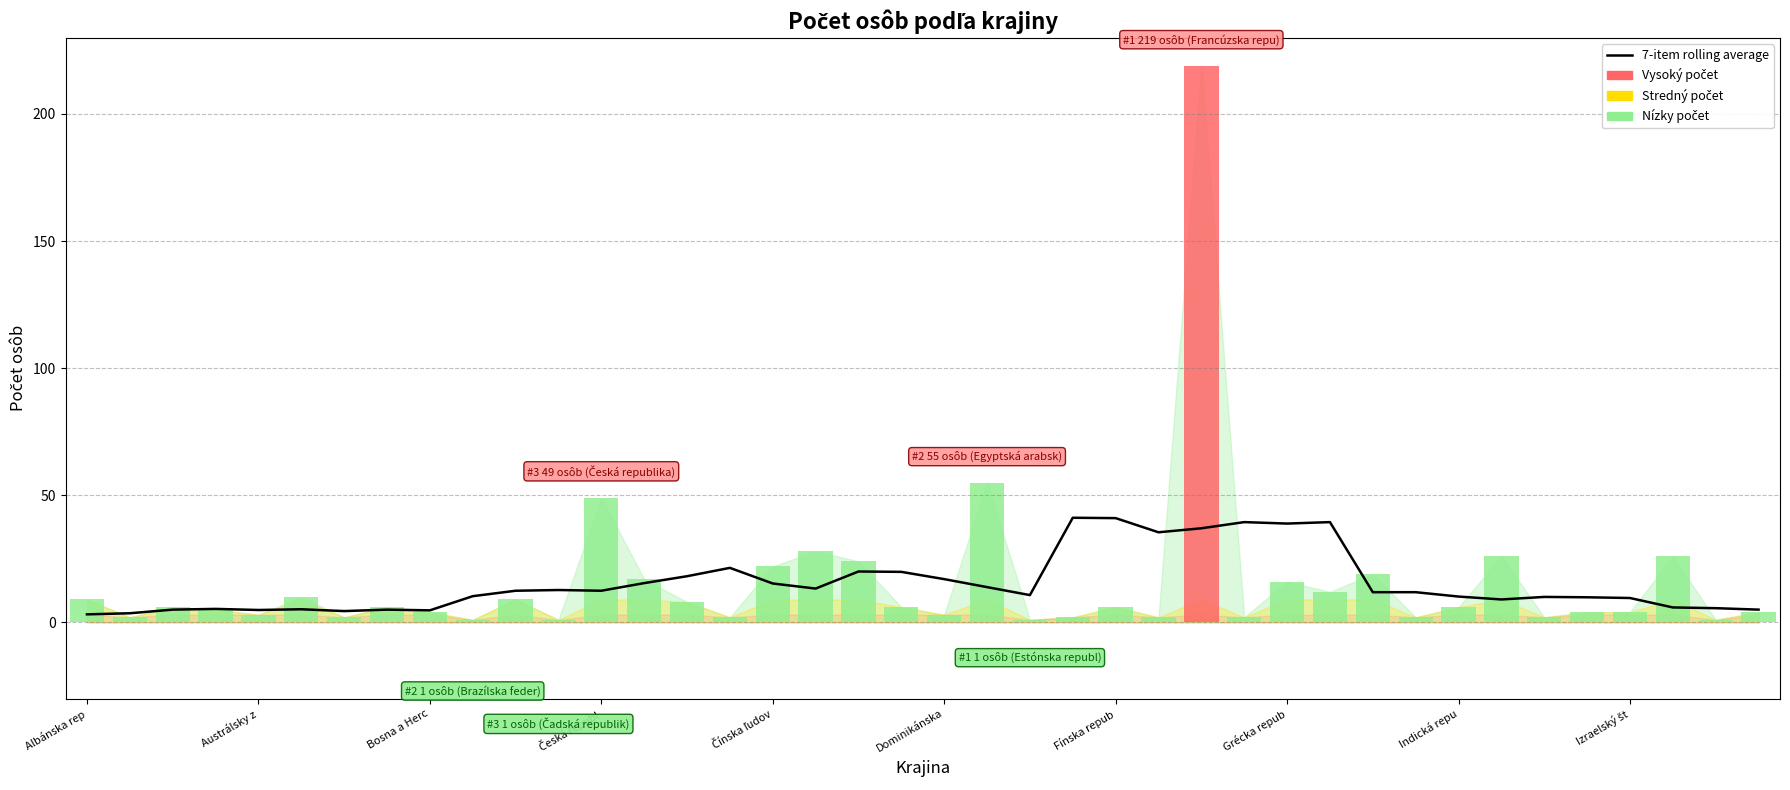

How many data points does each series have?

40